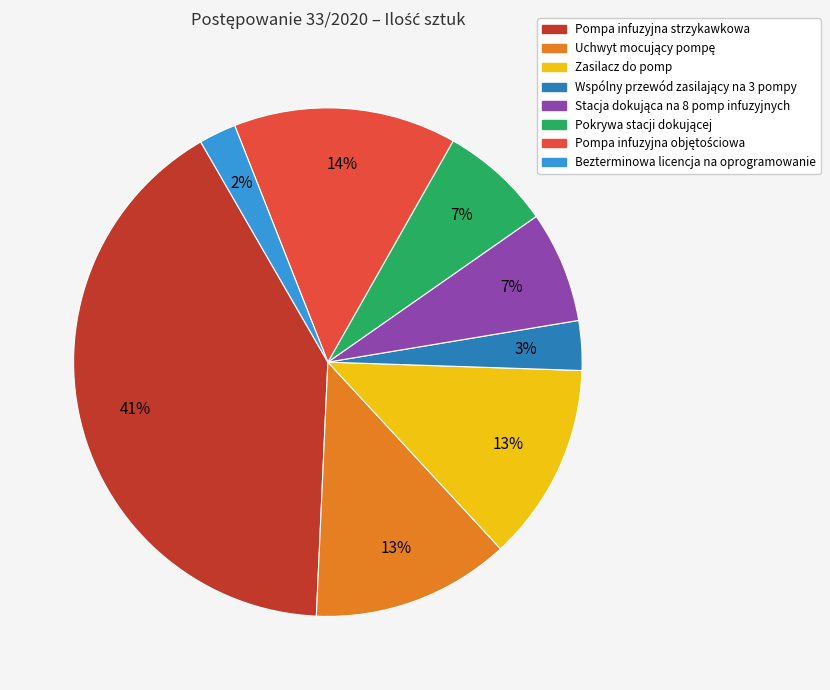

True or false: Zasilacz do pomp accounts for 1% of the total.

False